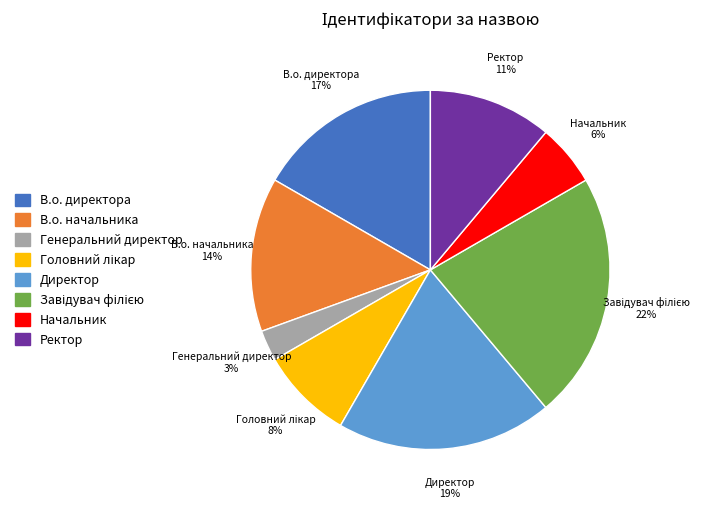

Count the number of slices in the pie.

8